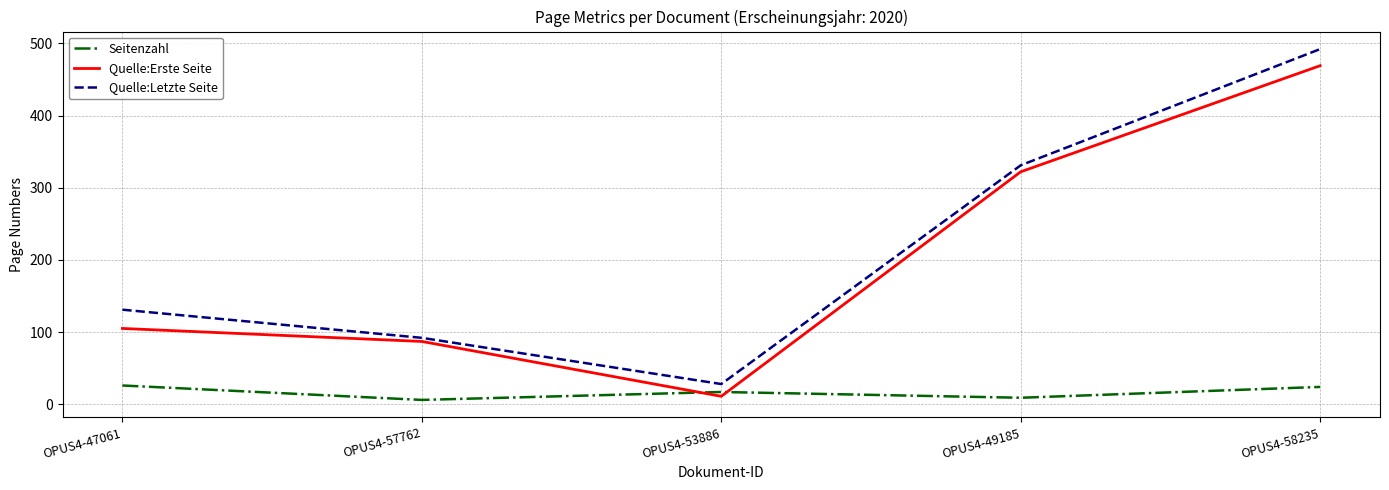

What is the maximum value for Quelle:Erste Seite?

469